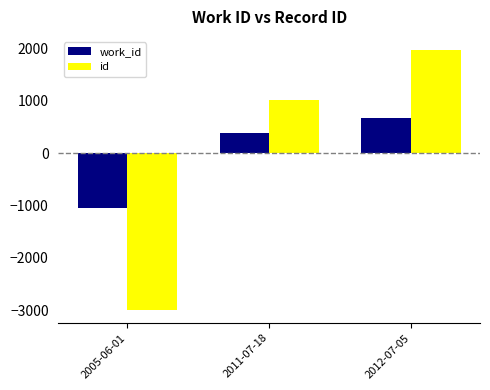

What position from the left is 2005-06-01?

1